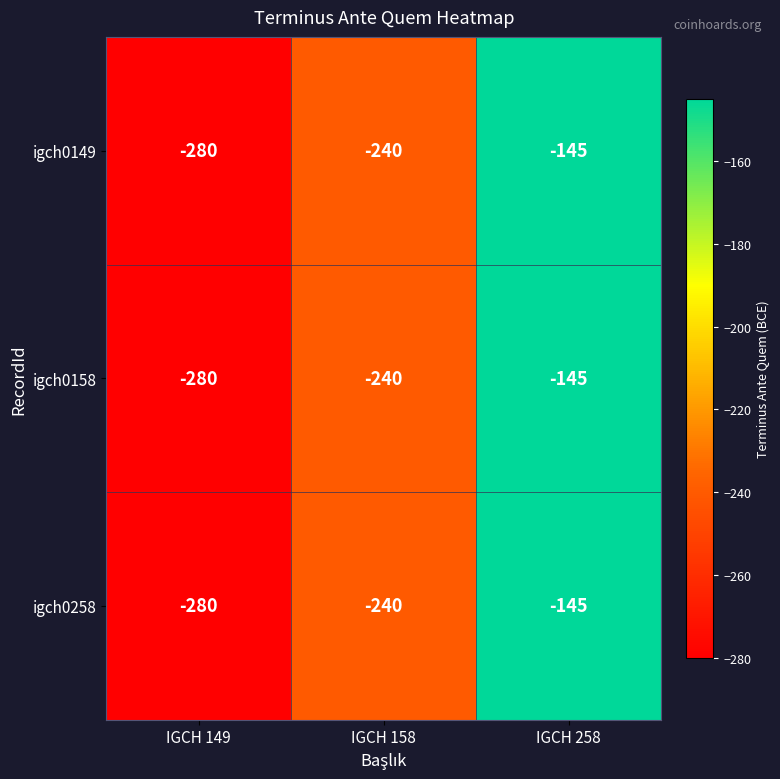

At which label does igch0158 reach its peak?

IGCH 258